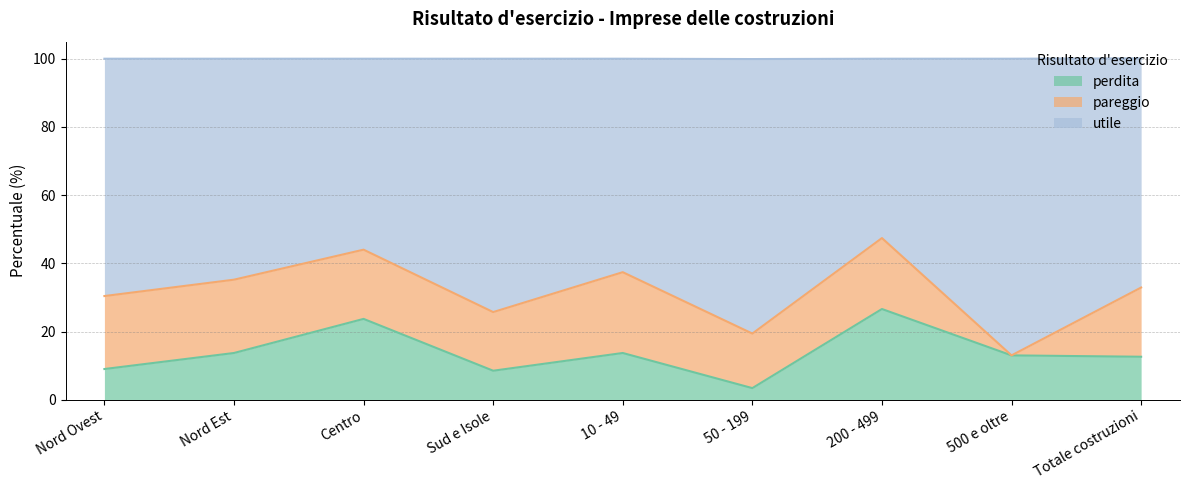

What is the difference between the utile values at Sud e Isole and 10 - 49?

11.7